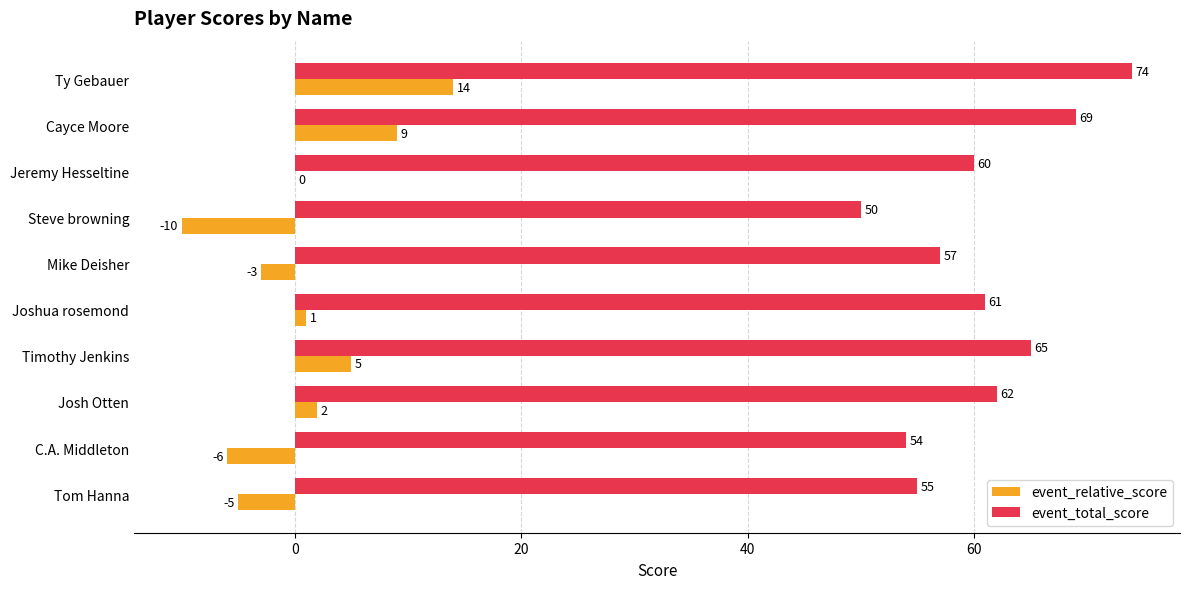

What is the sum of the event_total_score values at Cayce Moore and Mike Deisher?

126